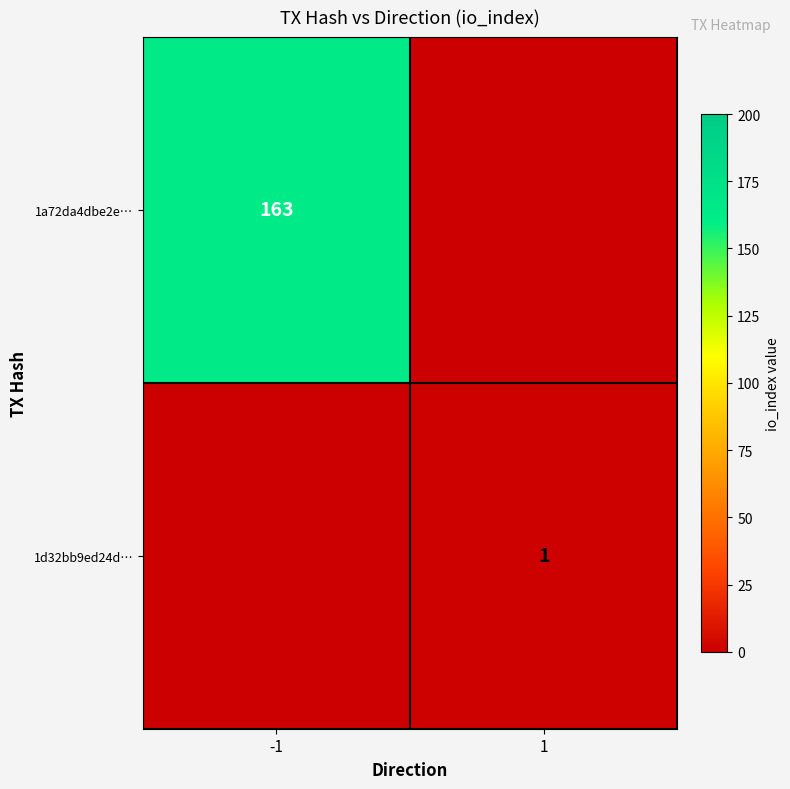

Is the value of 1a72da4dbe2e… at -1 greater than the value of 1d32bb9ed24d… at 1?

Yes